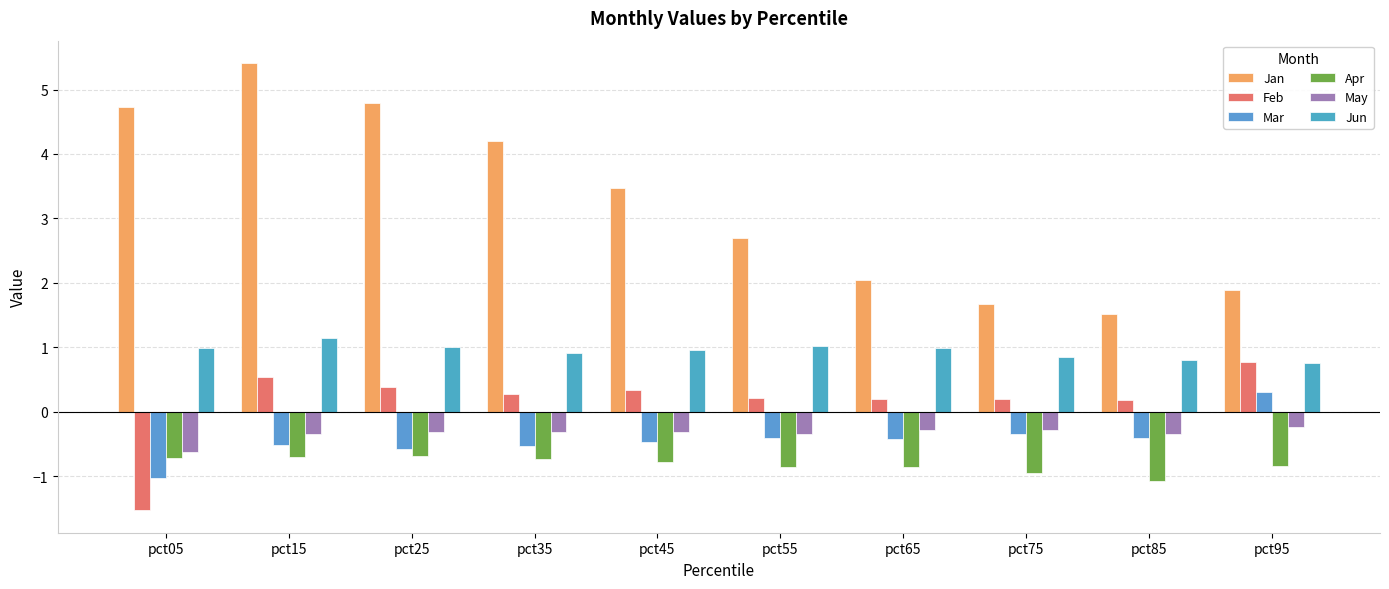

Count the number of data series in this chart.

6